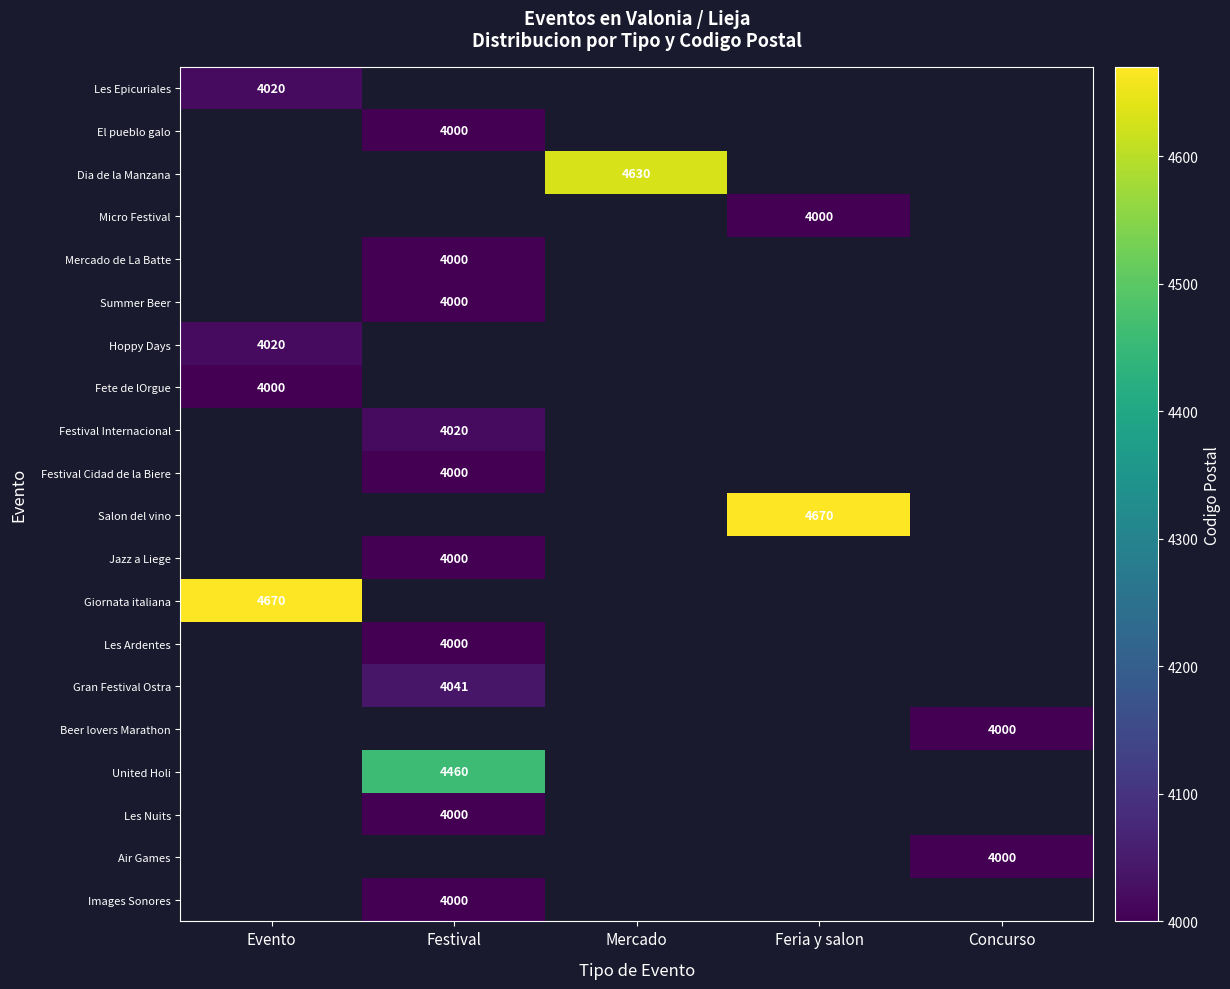

Which has a higher value, Evento or Festival?

Festival